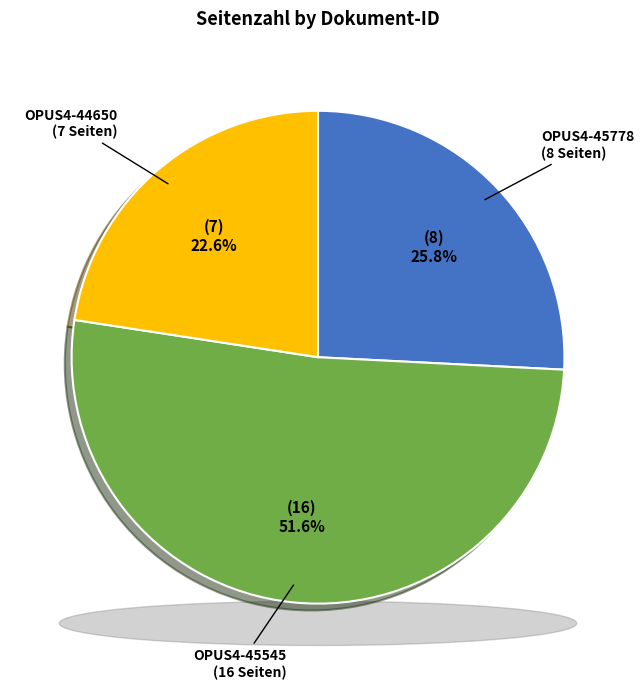

Which slice is the smallest?

OPUS4-44650